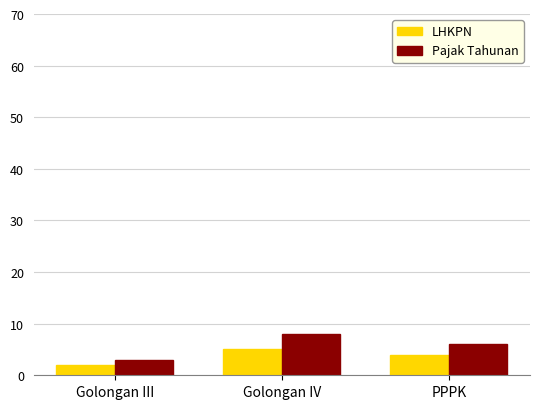

At which category is the sum across all series the highest?

Golongan IV